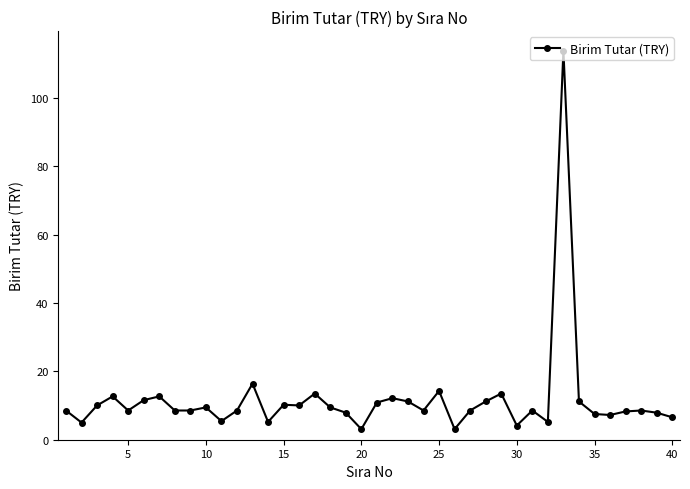

What is the difference between the second highest and minimum values?

13.3